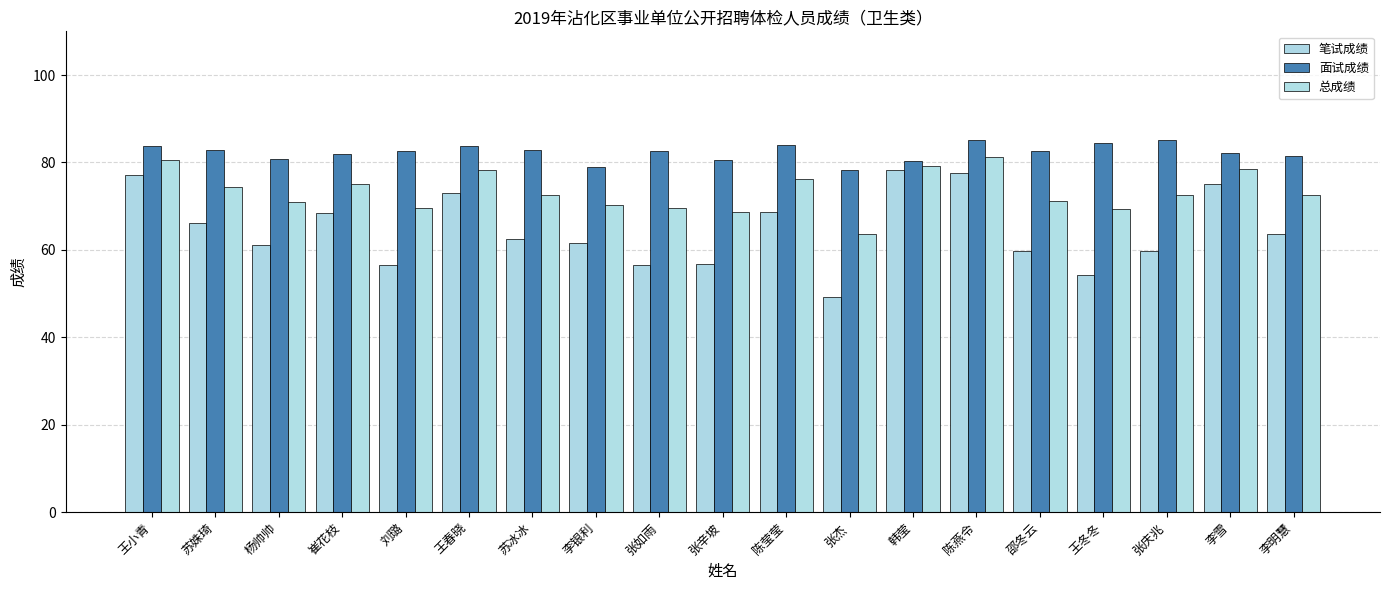

Reading left to right, what are all the values shown in this chart?

笔试成绩: 77.2	66.1	61.2	68.4	56.5	72.9	62.4	61.6	56.5	56.8	68.6	49.2	78.3	77.6	59.7	54.3	59.7	75.1	63.7
面试成绩: 83.8	82.9	80.8	81.9	82.6	83.7	82.8	78.8	82.6	80.7	84.0	78.2	80.3	85.1	82.7	84.5	85.2	82.1	81.6
总成绩: 80.5	74.5	71.0	75.2	69.5	78.3	72.6	70.2	69.6	68.7	76.3	63.7	79.3	81.3	71.2	69.4	72.5	78.6	72.6